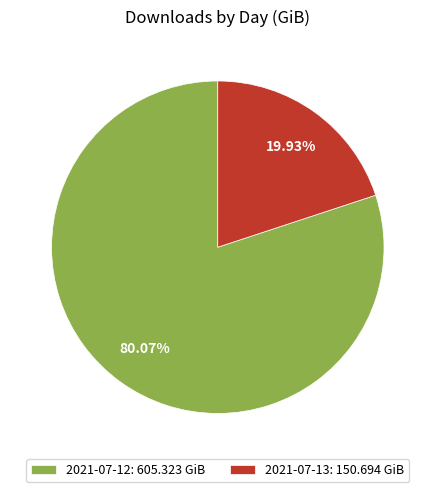

To the nearest percent, what portion does 2021-07-13 represent?

20%